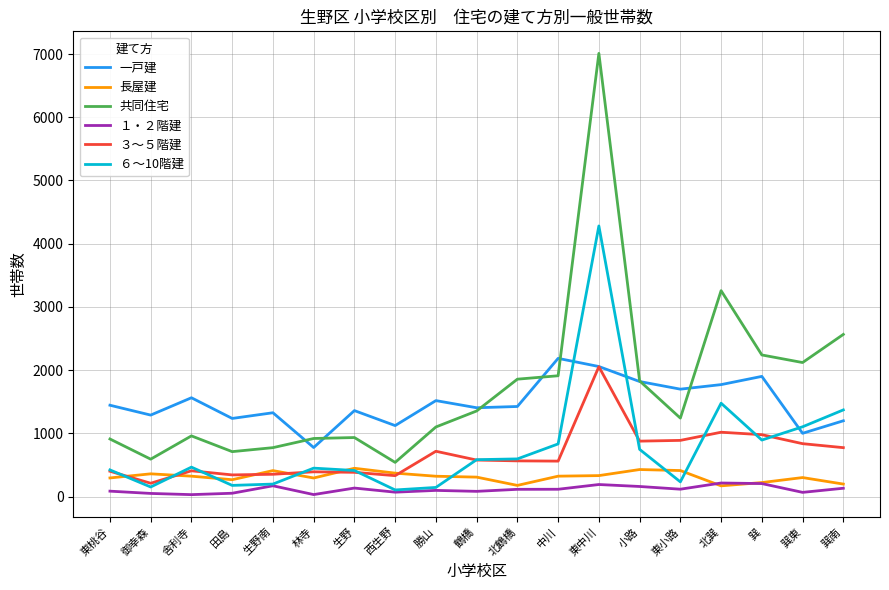

At how many categories does at least one series exceed 4243?

1